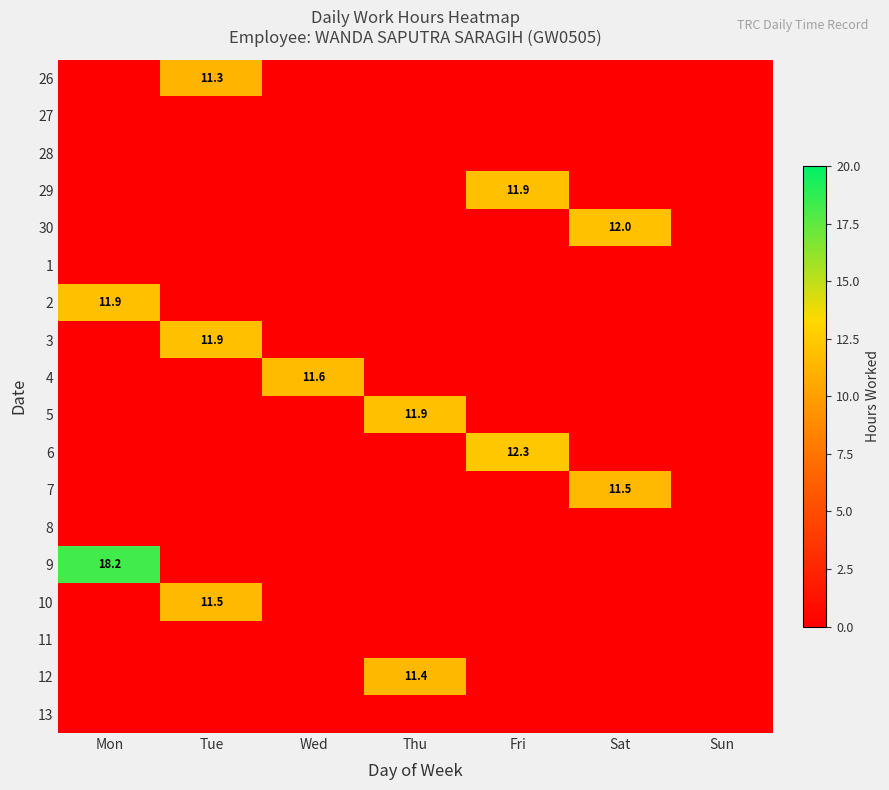

List the labels in order of 1 value, largest first.

Mon, Tue, Wed, Thu, Fri, Sat, Sun